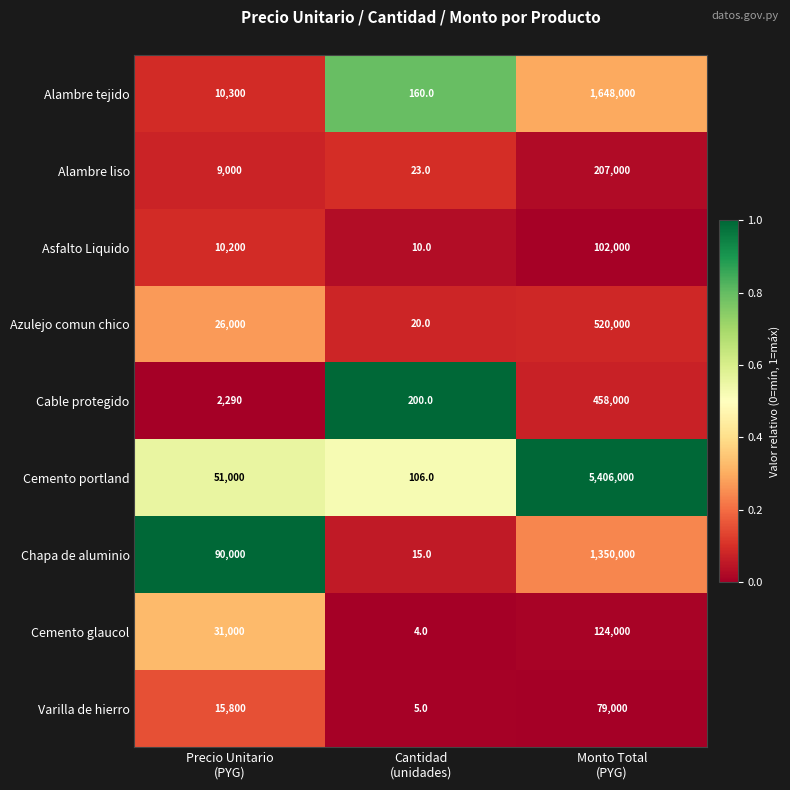

List the series in order of their peak value, lowest first.

Varilla de hierro, Asfalto Liquido, Cemento glaucol, Alambre liso, Cable protegido, Azulejo comun chico, Chapa de aluminio, Alambre tejido, Cemento portland